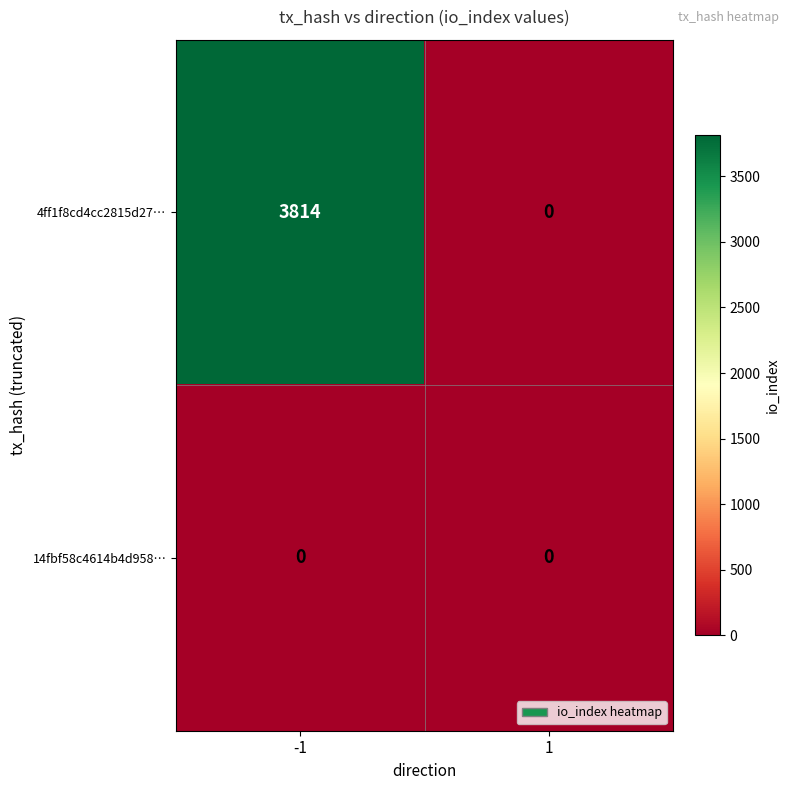

True or false: 4ff1f8cd4cc2815d27… has a value of 2094 at -1.

False